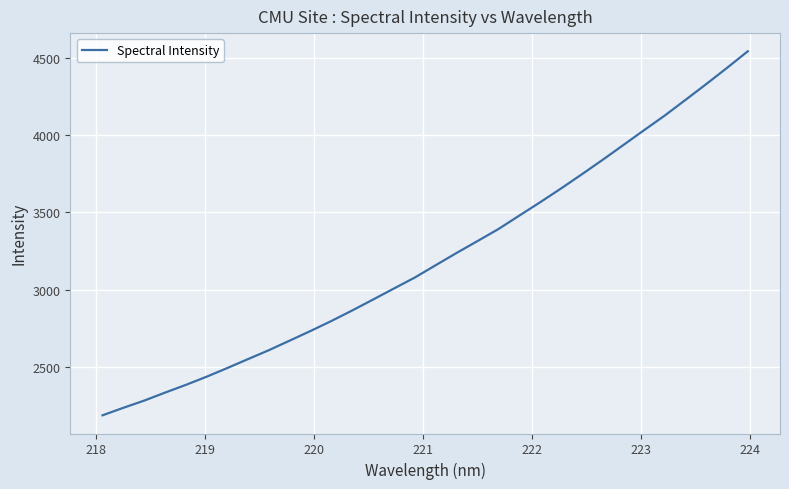

What is the smallest value displayed?

2188.7